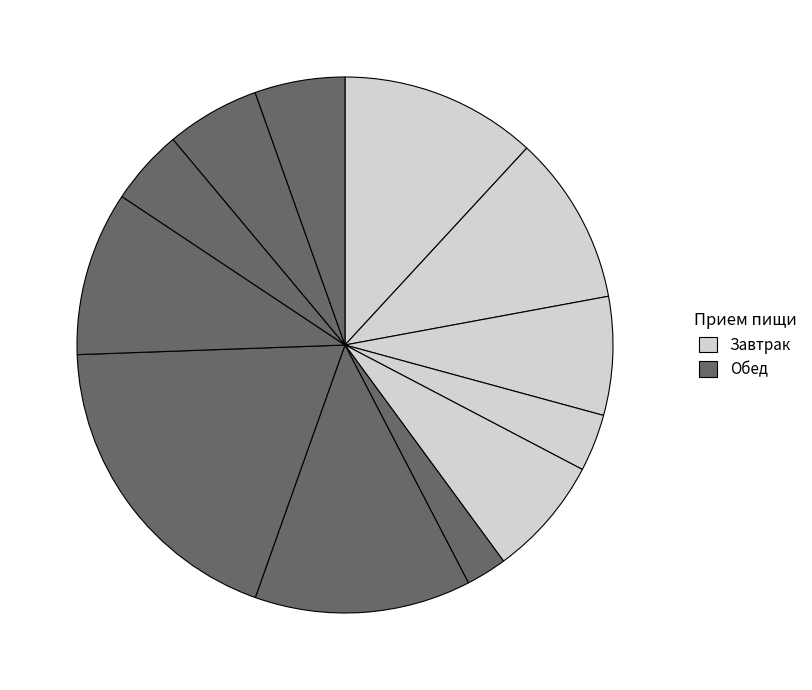

Does any single category account for the majority?

No